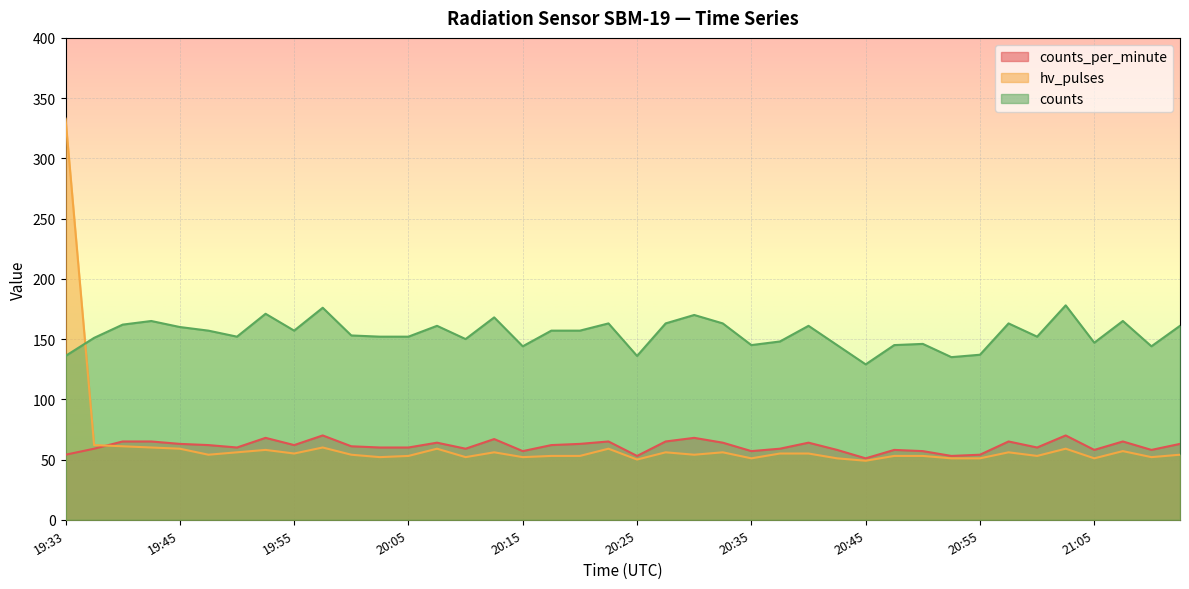

What position from the right is 20:40?

14